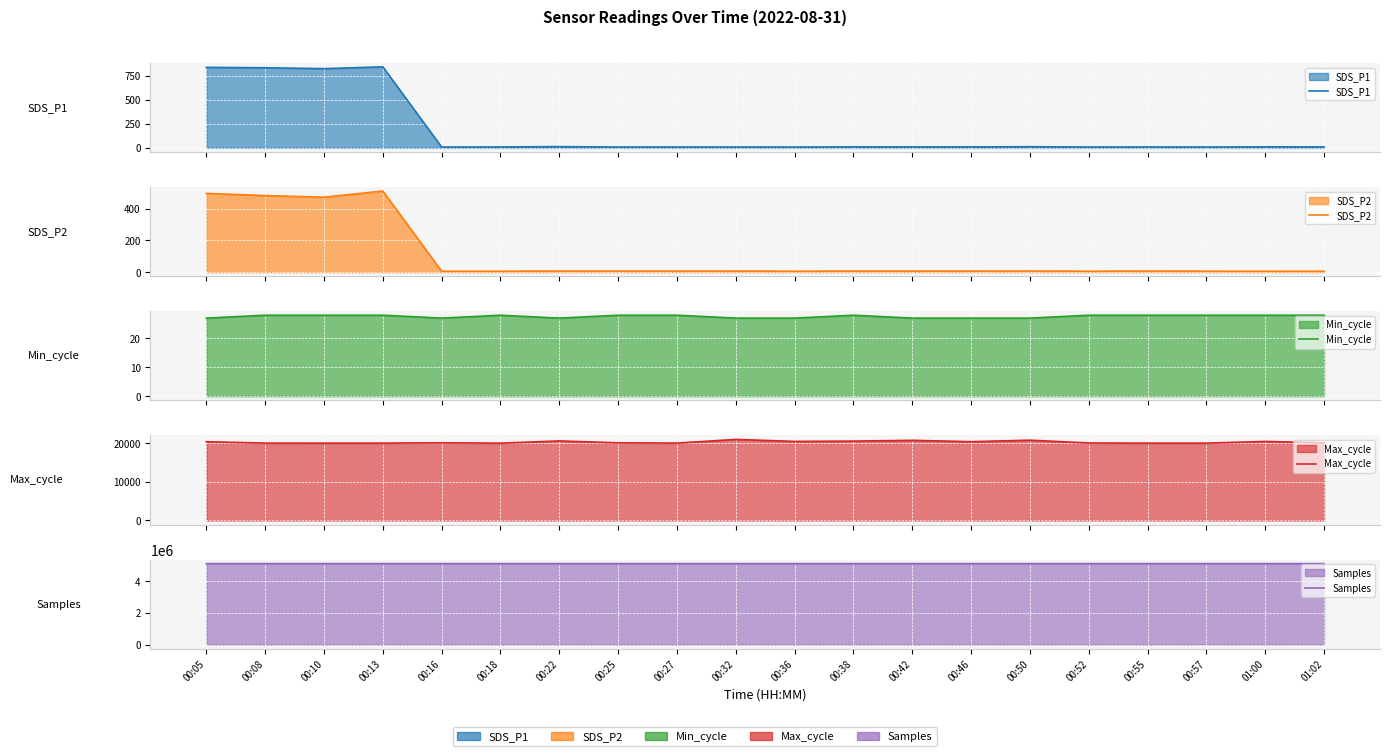

Reading left to right, list all the values displayed in this chart.

SDS_P1: 00:05=839.0	00:08=834.7	00:10=825.7	00:13=844.3	00:16=8.8	00:18=10.0	00:22=13.2	00:25=9.1	00:27=9.1	00:32=9.0	00:36=8.8	00:38=10.6	00:42=10.4	00:46=10.5	00:50=12.3	00:52=9.1	00:55=9.8	00:57=9.2	01:00=11.1	01:02=10.4
SDS_P2: 00:05=498.0	00:08=484.1	00:10=474.0	00:13=513.0	00:16=5.5	00:18=5.5	00:22=6.3	00:25=6.5	00:27=6.4	00:32=6.2	00:36=5.6	00:38=6.0	00:42=6.0	00:46=6.1	00:50=6.8	00:52=5.5	00:55=6.5	00:57=5.7	01:00=5.5	01:02=5.2
Min_cycle: 00:05=27.0	00:08=28.0	00:10=28.0	00:13=28.0	00:16=27.0	00:18=28.0	00:22=27.0	00:25=28.0	00:27=28.0	00:32=27.0	00:36=27.0	00:38=28.0	00:42=27.0	00:46=27.0	00:50=27.0	00:52=28.0	00:55=28.0	00:57=28.0	01:00=28.0	01:02=28.0
Max_cycle: 00:05=20392.0	00:08=20032.0	00:10=20023.0	00:13=20027.0	00:16=20113.0	00:18=20019.0	00:22=20597.0	00:25=20106.0	00:27=20035.0	00:32=20988.0	00:36=20466.0	00:38=20550.0	00:42=20753.0	00:46=20400.0	00:50=20789.0	00:52=20063.0	00:55=20023.0	00:57=20024.0	01:00=20464.0	01:02=20094.0
Samples: 00:05=5111599.0	00:08=5110673.0	00:10=5111033.0	00:13=5110956.0	00:16=5111059.0	00:18=5111391.0	00:22=5111191.0	00:25=5111594.0	00:27=5111338.0	00:32=5111201.0	00:36=5110998.0	00:38=5111195.0	00:42=5111943.0	00:46=5111580.0	00:50=5111423.0	00:52=5110782.0	00:55=5110939.0	00:57=5110571.0	01:00=5110993.0	01:02=5111026.0